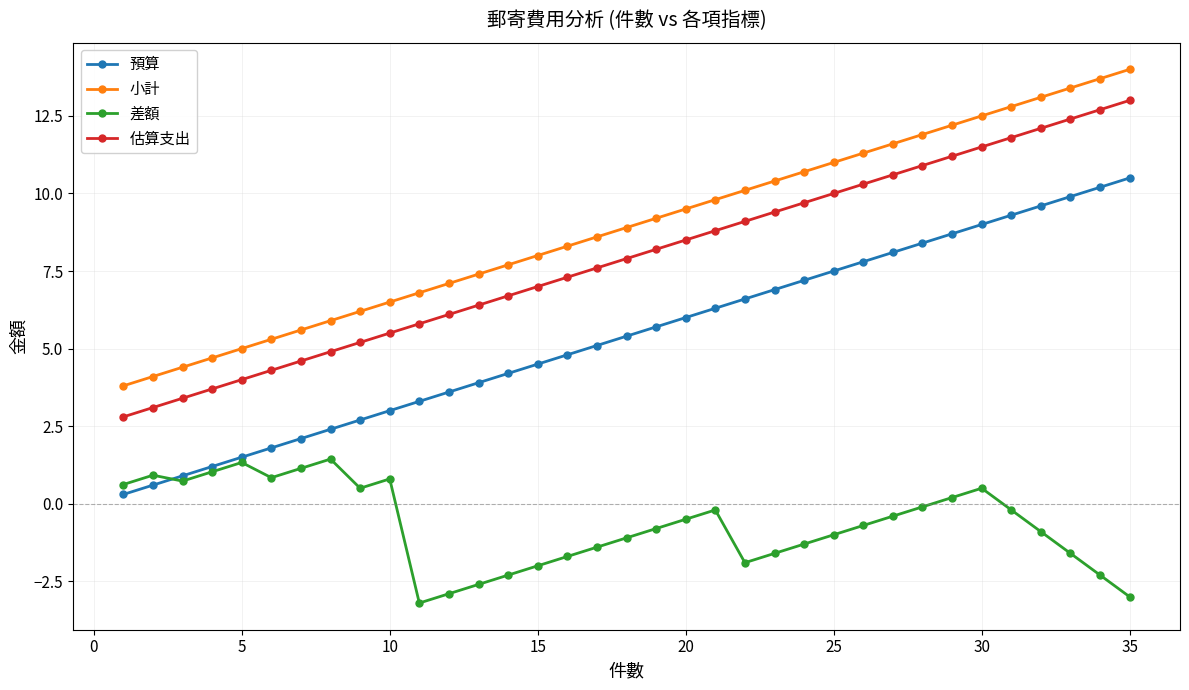

How many categories are shown in the chart?

35